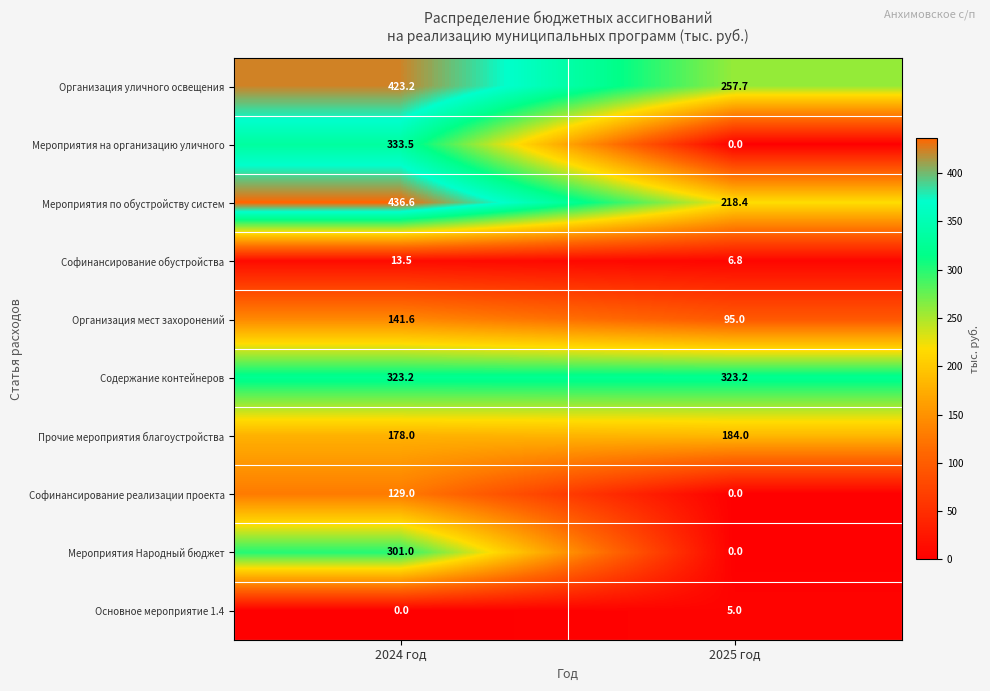

What is the difference between the Прочие мероприятия благоустройства values at 2025 год and 2024 год?

6.0